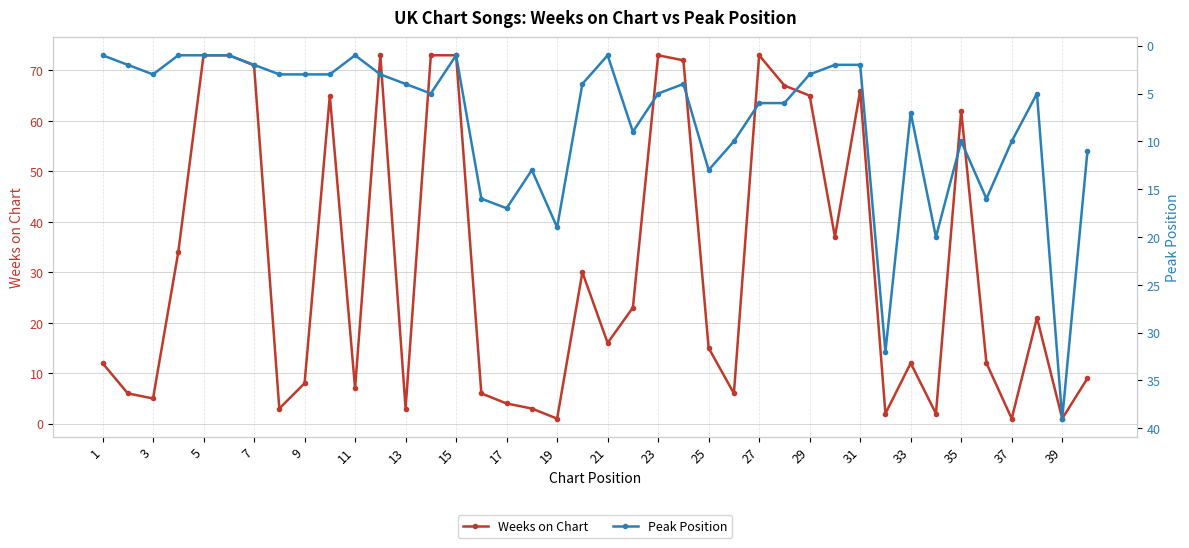

At 39, list the series in order from largest to smallest.

Weeks on Chart, Peak Position